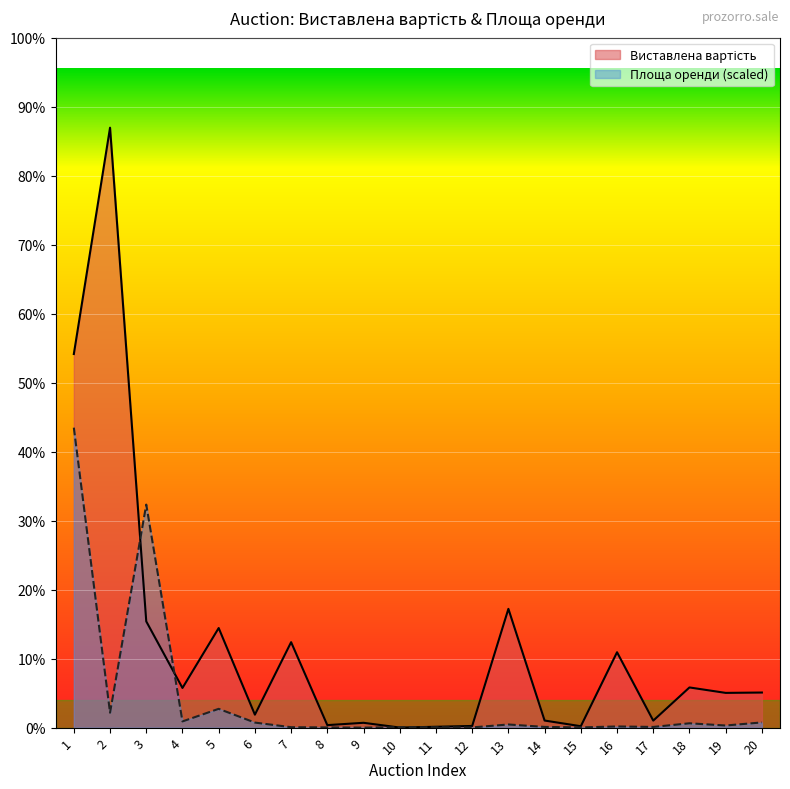

Rank the series by their maximum value, from highest to lowest.

Виставлена вартість, Площа оренди